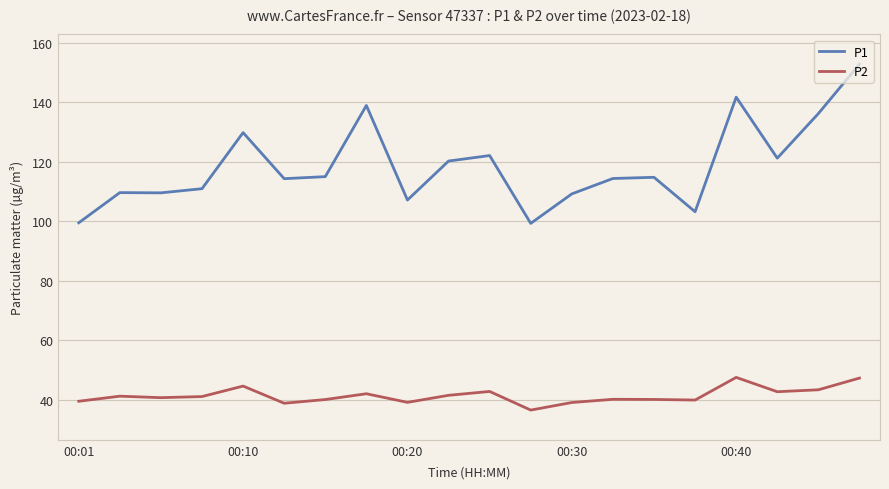

True or false: P1 and P2 intersect in this chart.

False